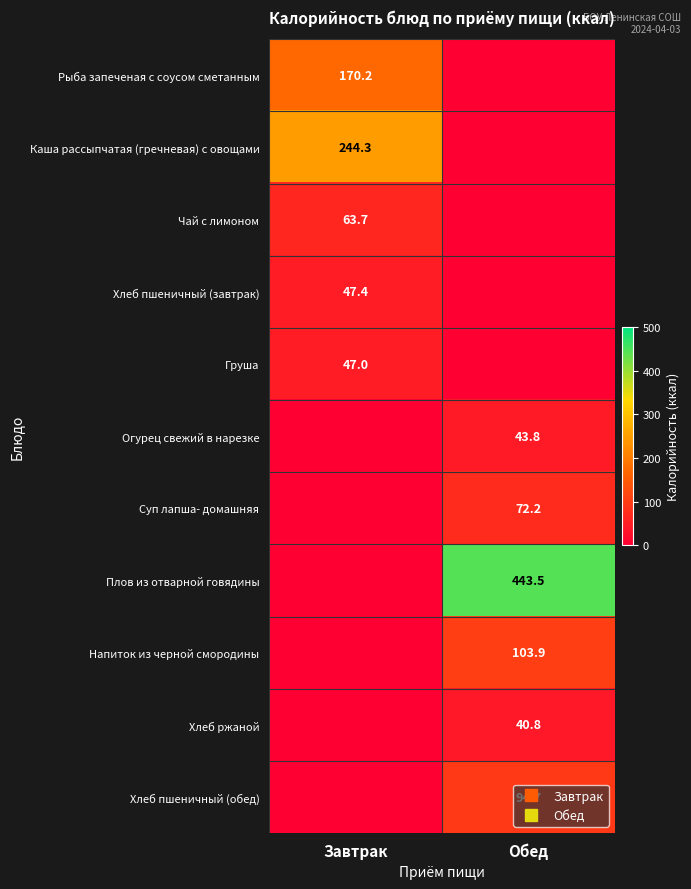

List the labels in order of Каша рассыпчатая (гречневая) с овощами value, smallest first.

Обед, Завтрак